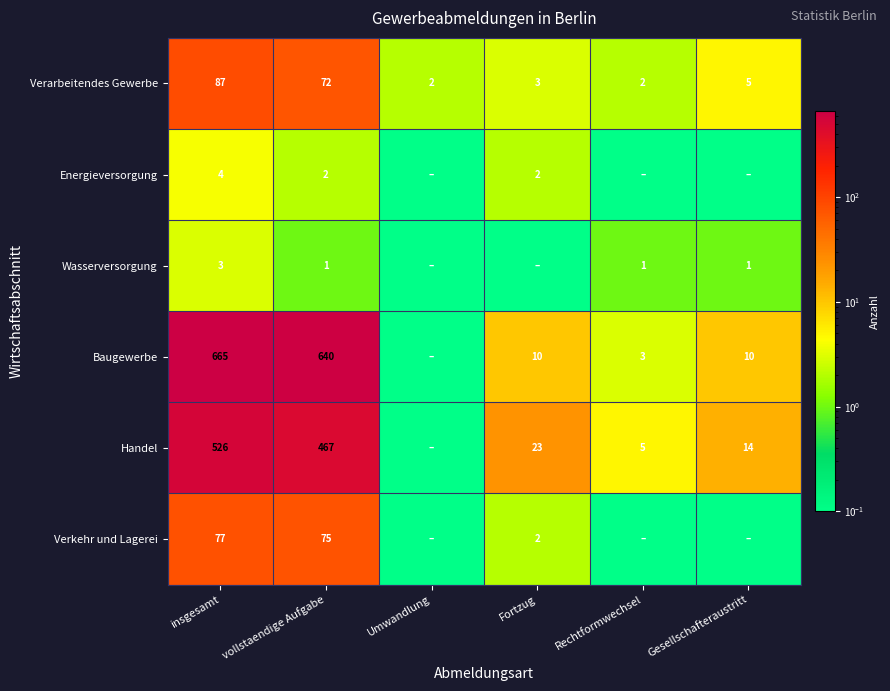

What is the spread (max minus min) of values at Fortzug?

22.9